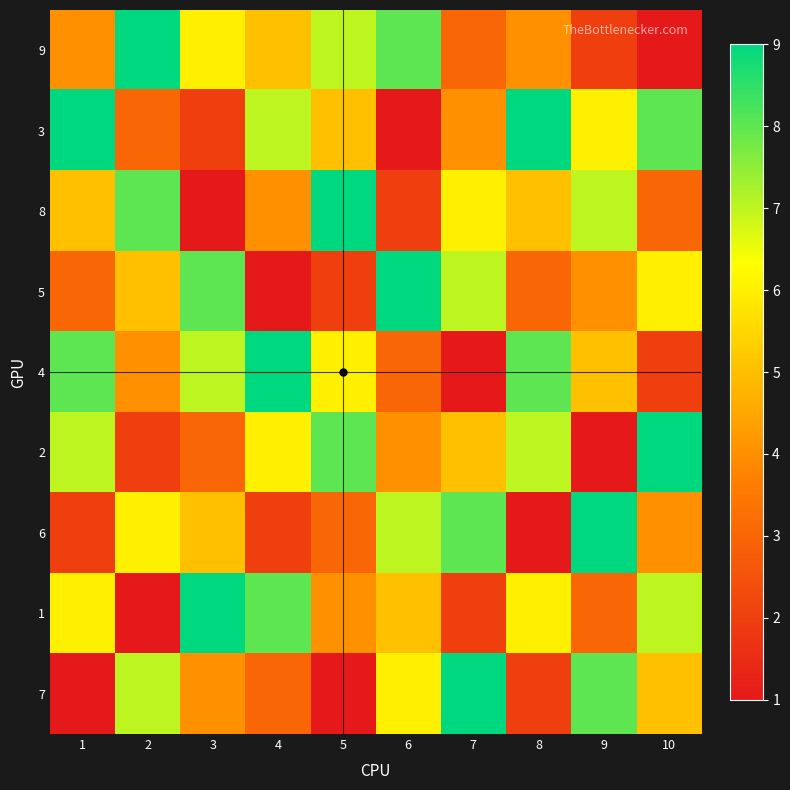

Reading right to left, what are all the values shown in this chart?

9: 10=1	9=2	8=4	7=3	6=8	5=7	4=5	3=6	2=9	1=4
3: 10=8	9=6	8=9	7=4	6=1	5=5	4=7	3=2	2=3	1=9
8: 10=3	9=7	8=5	7=6	6=2	5=9	4=4	3=1	2=8	1=5
5: 10=6	9=4	8=3	7=7	6=9	5=2	4=1	3=8	2=5	1=3
4: 10=2	9=5	8=8	7=1	6=3	5=6	4=9	3=7	2=4	1=8
2: 10=9	9=1	8=7	7=5	6=4	5=8	4=6	3=3	2=2	1=7
6: 10=4	9=9	8=1	7=8	6=7	5=3	4=2	3=5	2=6	1=2
1: 10=7	9=3	8=6	7=2	6=5	5=4	4=8	3=9	2=1	1=6
7: 10=5	9=8	8=2	7=9	6=6	5=1	4=3	3=4	2=7	1=1